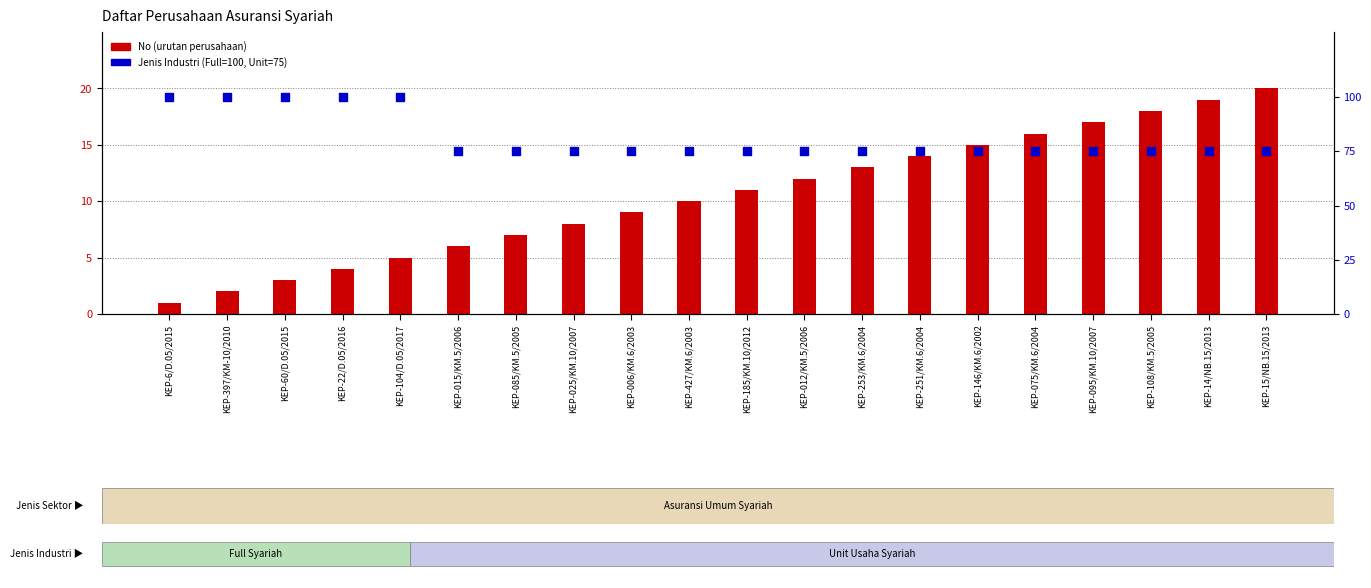

Is the value of Jenis Industri rank at KEP-012/KM.5/2006 greater than the value of No (registro) at KEP-397/KM-10/2010?

Yes